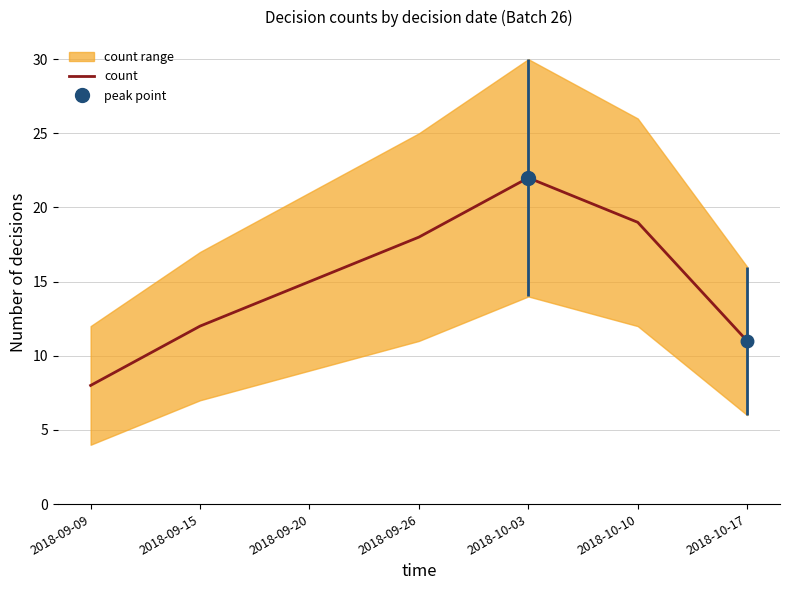

How many points are higher than both their immediate neighbors (excluding endpoints)?

1